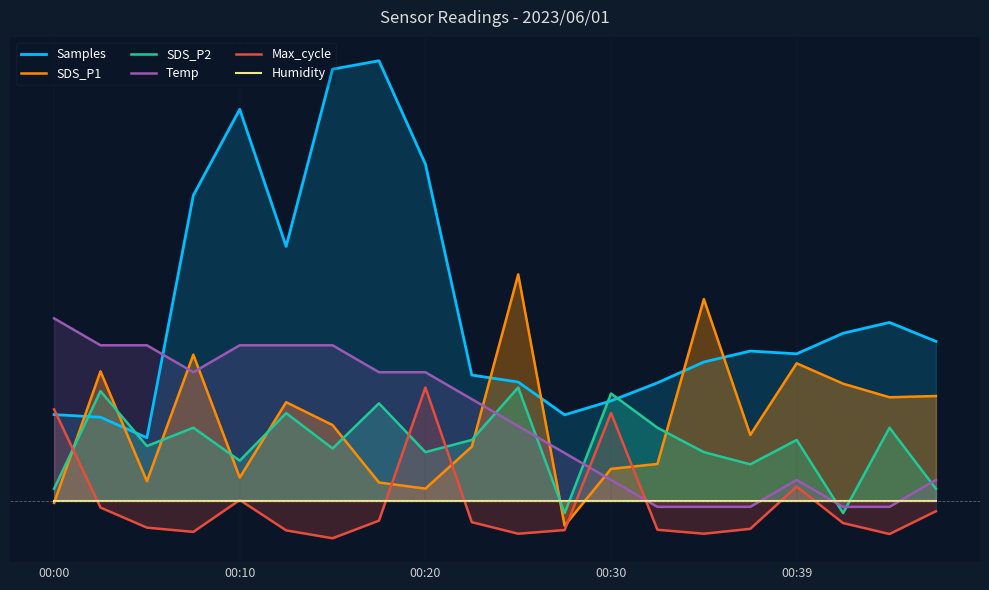

What are all the series names shown in the legend?

Samples, SDS_P1, SDS_P2, Temp, Max_cycle, Humidity